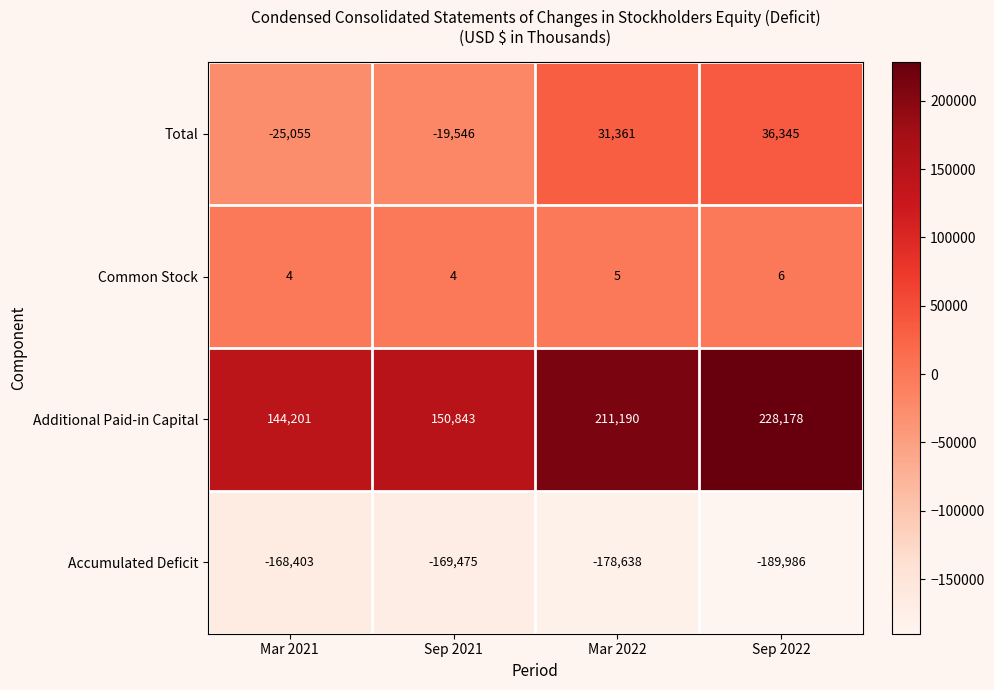

List the series in order of their peak value, lowest first.

Accumulated Deficit, Common Stock, Total, Additional Paid-in Capital